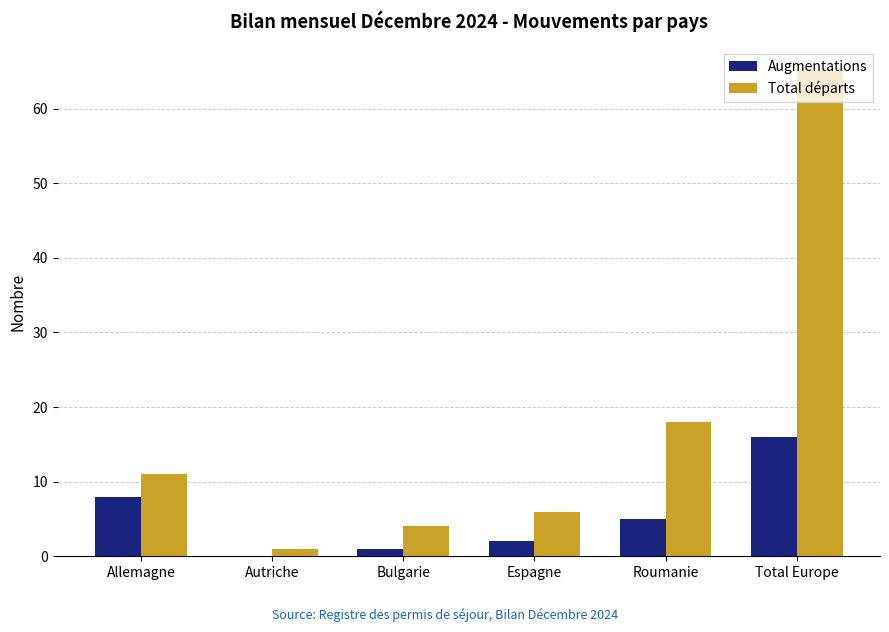

Reading right to left, extract all data points from this chart.

Augmentations: 16	5	2	1	0	8
Total départs: 65	18	6	4	1	11